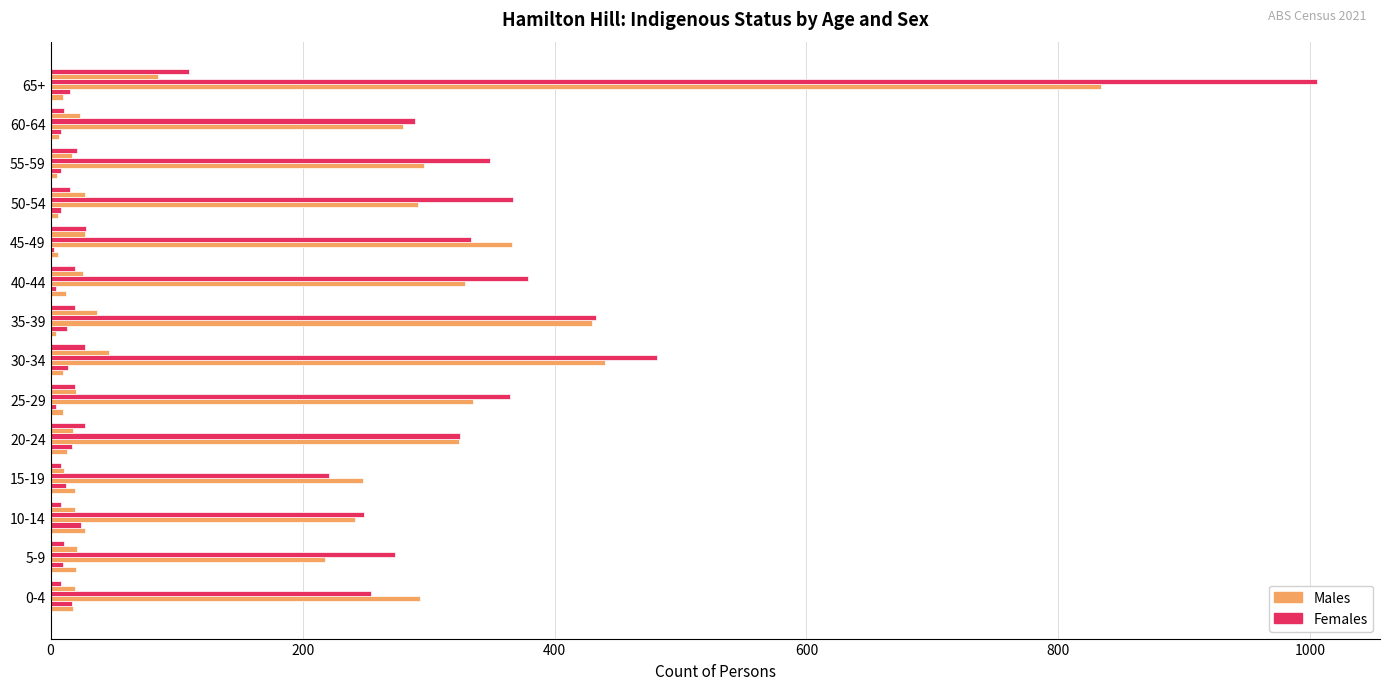

What is the smallest value displayed?

3